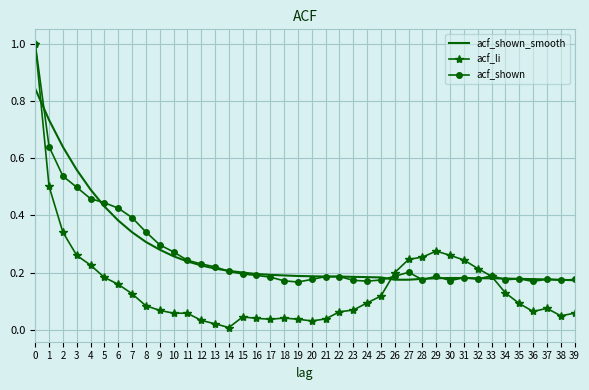

Count the number of categories in the chart.

40